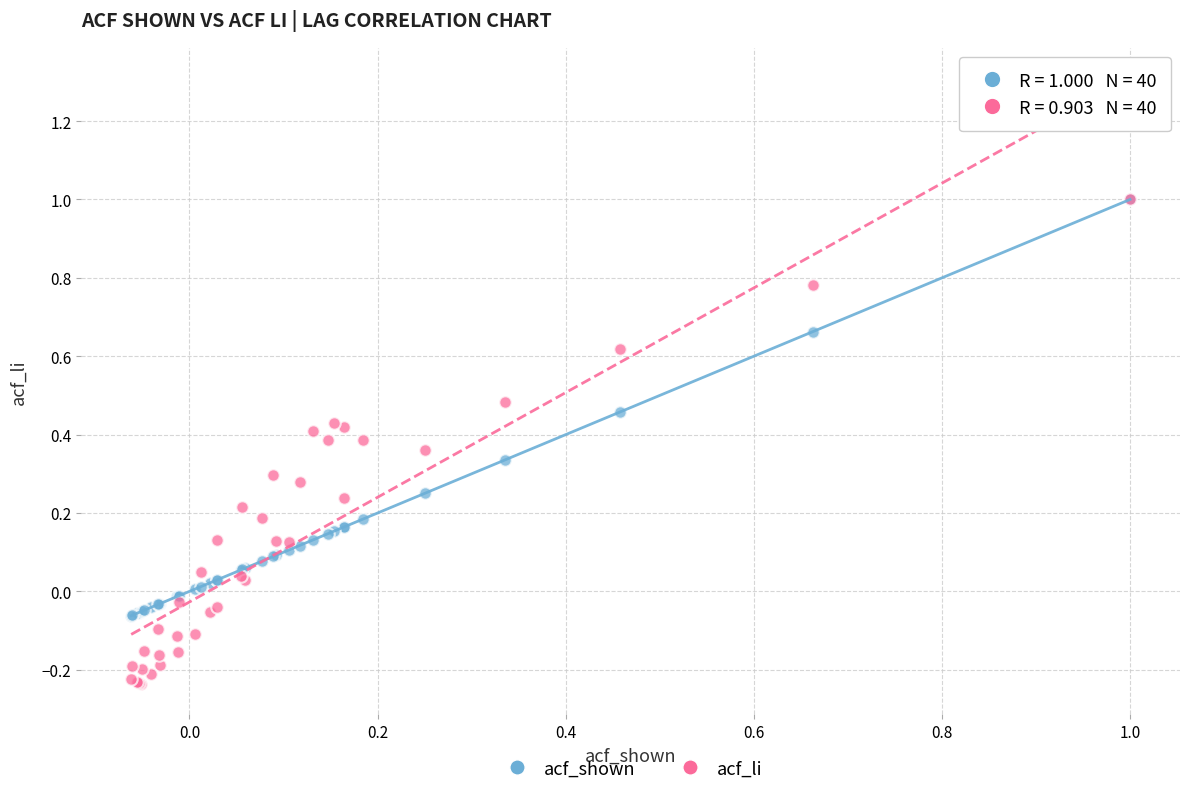

What are all the series names shown in the legend?

acf_shown, acf_li